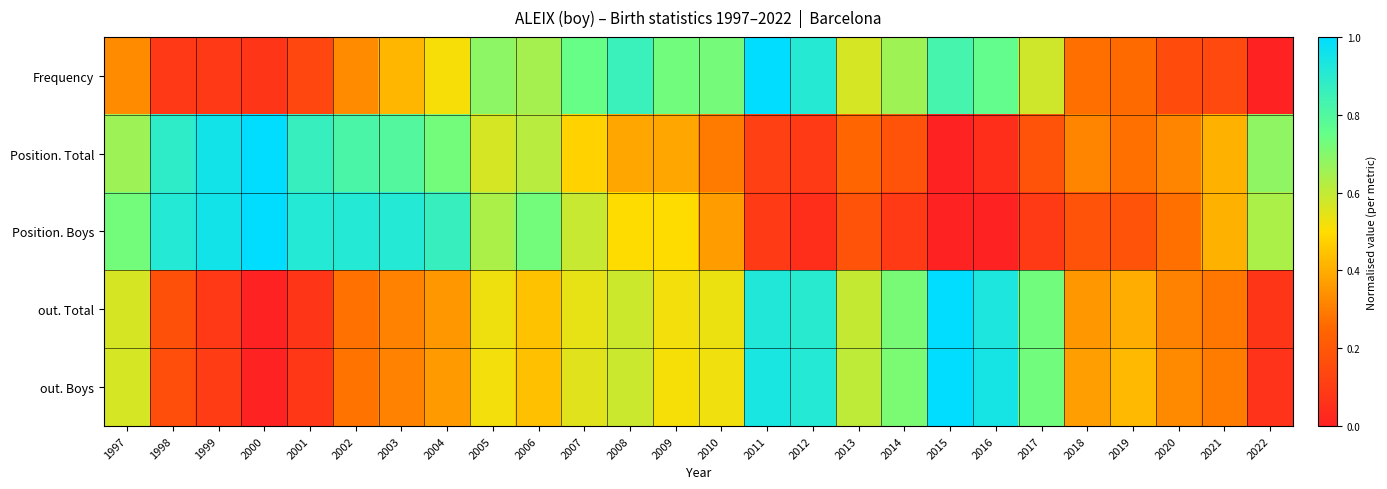

Reading left to right, transcribe all the data shown in this chart.

Frequency: 1997=0.3	1998=0.1	1999=0.1	2000=0.1	2001=0.1	2002=0.3	2003=0.4	2004=0.5	2005=0.7	2006=0.6	2007=0.7	2008=0.9	2009=0.7	2010=0.7	2011=1.0	2012=0.9	2013=0.6	2014=0.7	2015=0.8	2016=0.8	2017=0.6	2018=0.3	2019=0.3	2020=0.2	2021=0.1	2022=0.0
Position. Total: 1997=0.7	1998=0.9	1999=1.0	2000=1.0	2001=0.9	2002=0.8	2003=0.8	2004=0.7	2005=0.6	2006=0.6	2007=0.5	2008=0.4	2009=0.4	2010=0.3	2011=0.1	2012=0.1	2013=0.2	2014=0.2	2015=0.0	2016=0.0	2017=0.2	2018=0.3	2019=0.3	2020=0.3	2021=0.4	2022=0.7
Position. Boys: 1997=0.7	1998=0.9	1999=1.0	2000=1.0	2001=0.9	2002=0.9	2003=0.9	2004=0.9	2005=0.6	2006=0.7	2007=0.6	2008=0.5	2009=0.5	2010=0.4	2011=0.1	2012=0.0	2013=0.2	2014=0.1	2015=0.0	2016=0.0	2017=0.1	2018=0.2	2019=0.2	2020=0.3	2021=0.4	2022=0.6
out. Total: 1997=0.6	1998=0.2	1999=0.1	2000=0.0	2001=0.1	2002=0.3	2003=0.3	2004=0.4	2005=0.5	2006=0.4	2007=0.5	2008=0.6	2009=0.5	2010=0.5	2011=0.9	2012=0.9	2013=0.6	2014=0.7	2015=1.0	2016=0.9	2017=0.7	2018=0.4	2019=0.4	2020=0.3	2021=0.3	2022=0.1
out. Boys: 1997=0.6	1998=0.2	1999=0.1	2000=0.0	2001=0.1	2002=0.3	2003=0.3	2004=0.4	2005=0.5	2006=0.4	2007=0.5	2008=0.6	2009=0.5	2010=0.5	2011=0.9	2012=0.9	2013=0.6	2014=0.7	2015=1.0	2016=0.9	2017=0.7	2018=0.4	2019=0.4	2020=0.3	2021=0.3	2022=0.1